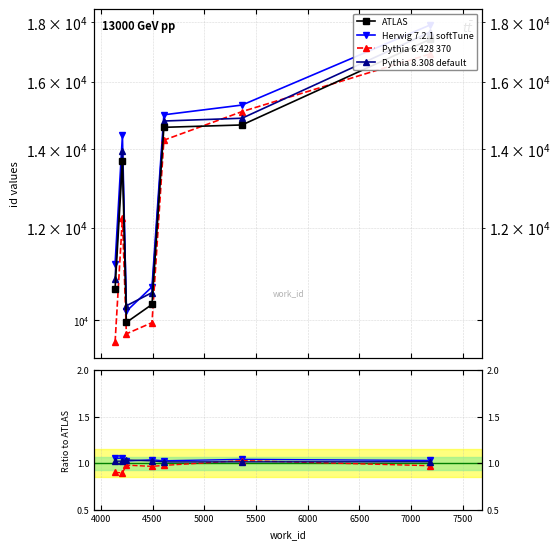

How many data points does each series have?

7